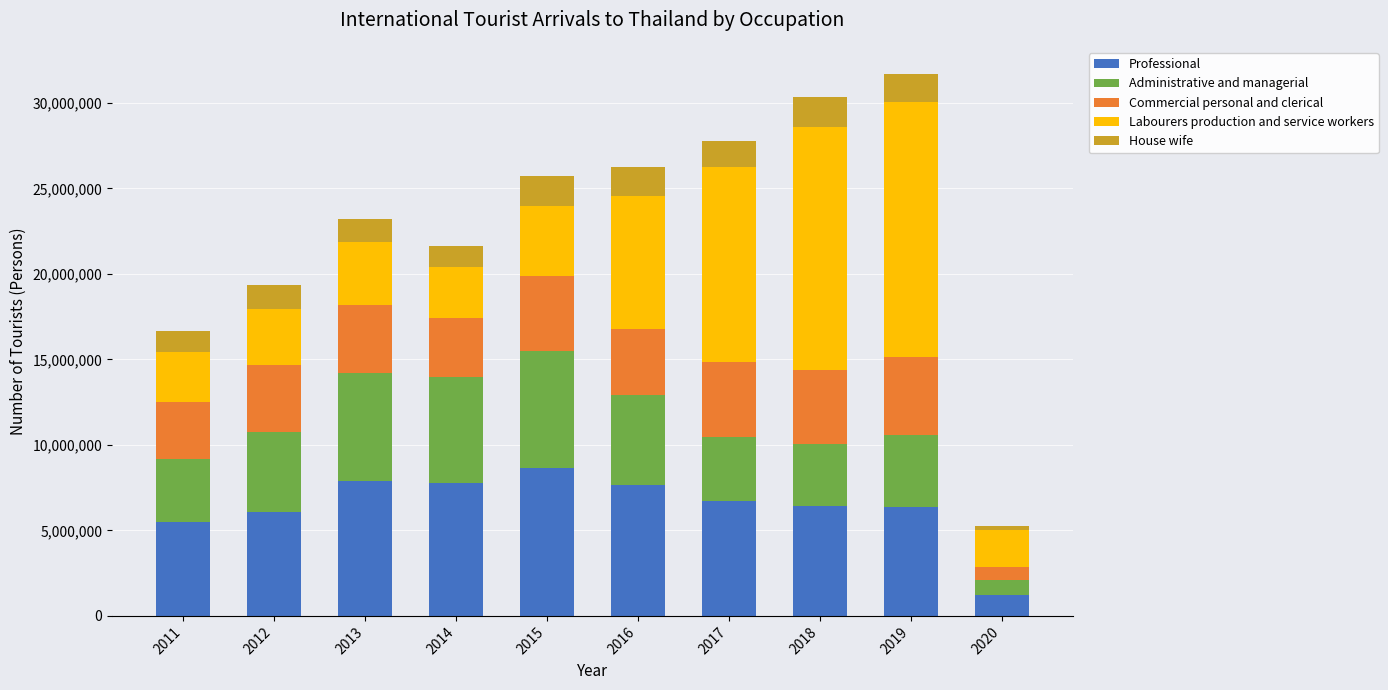

What are all the series names shown in the legend?

Professional, Administrative and managerial, Commercial personal and clerical, Labourers production and service workers, House wife